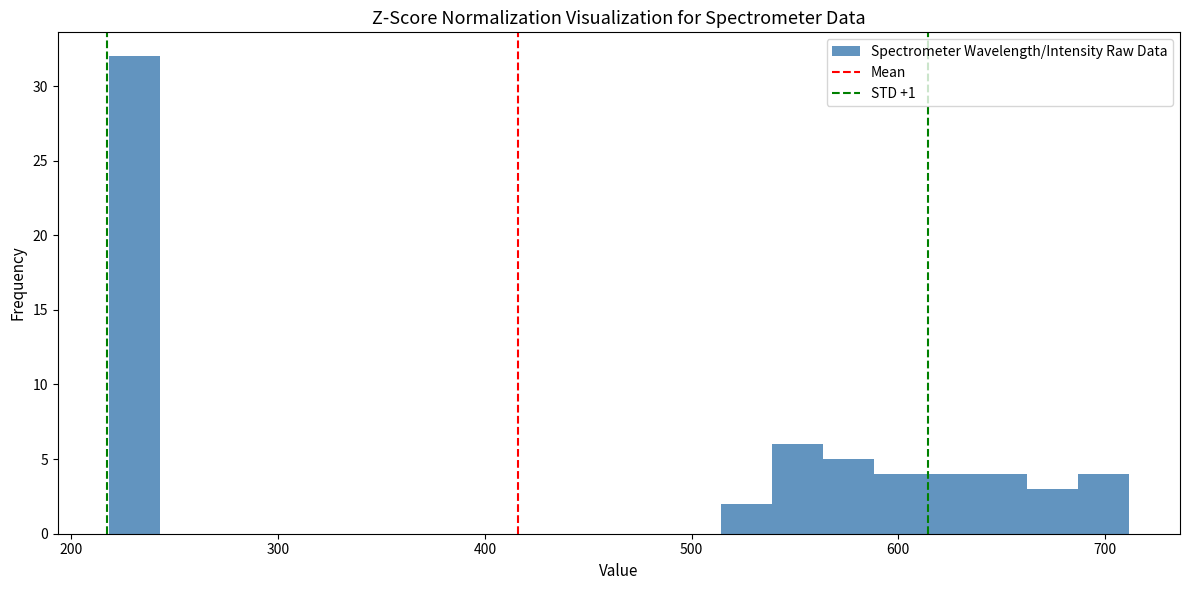

Around what value on the x-axis is the tallest bar? Give the approximate position of its centre, as read against the axis.

230